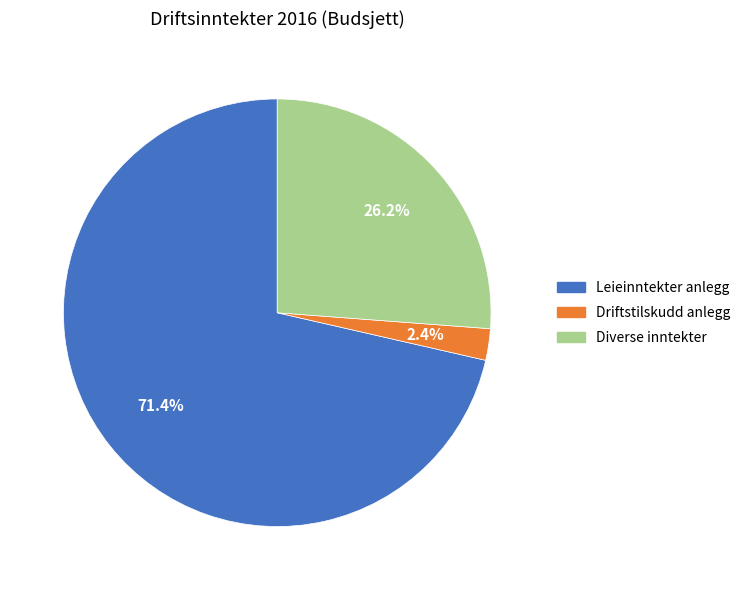

How many segments does this pie chart have?

3